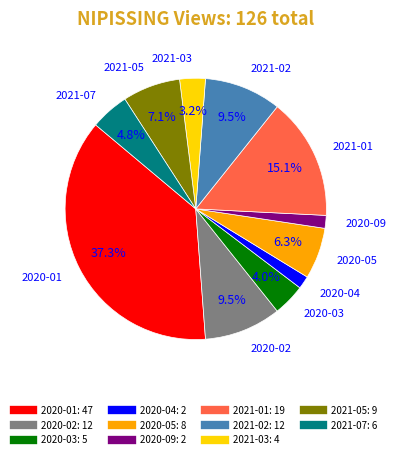

Count the number of slices in the pie.

11